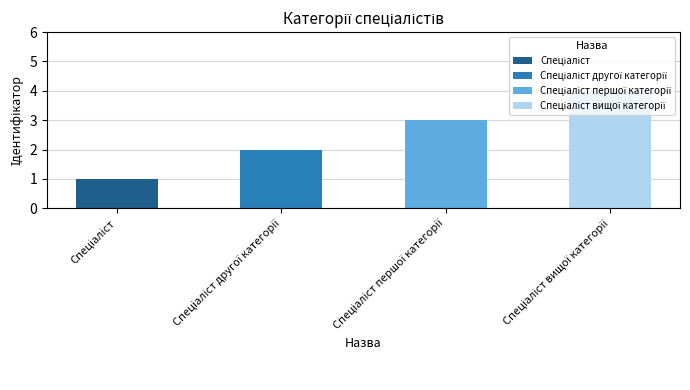

What is the difference between the maximum and minimum values in the Спеціаліст вищої категорії series?

4